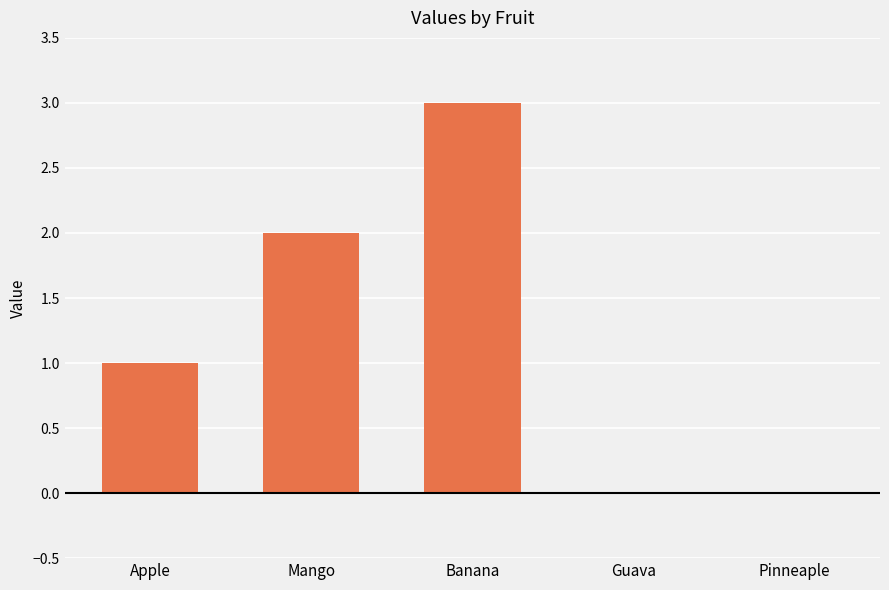

Count the number of categories in the chart.

5